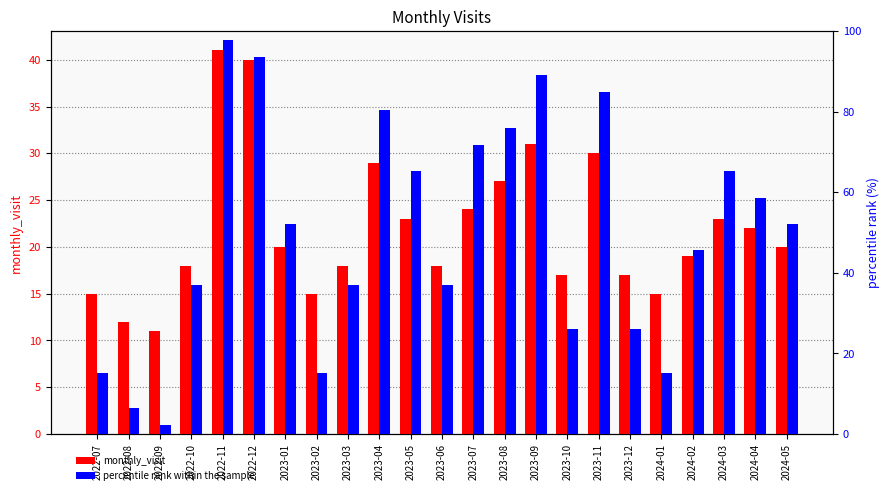

Which series changed the most between 2022-12 and 2023-03?

percentile rank within the sample